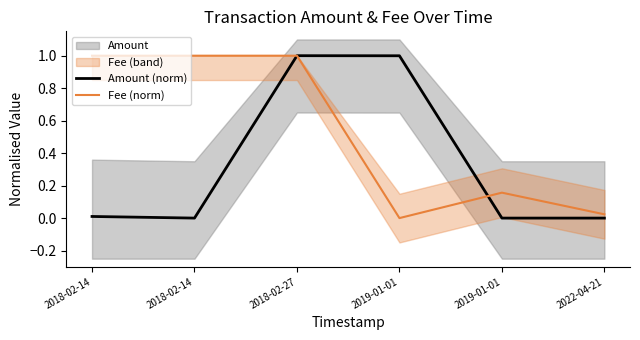

What is the highest value of the Amount (norm) series?

1.0